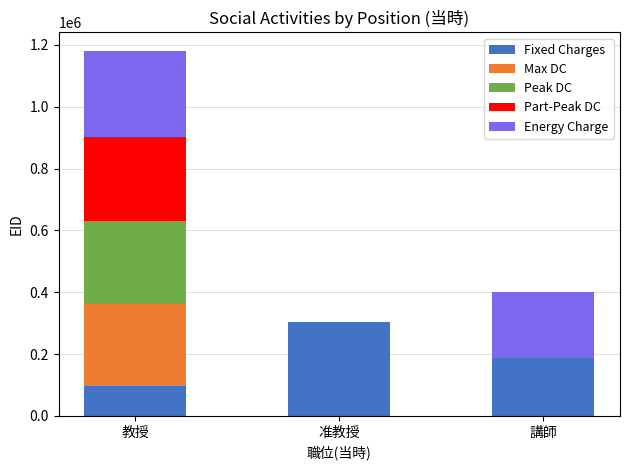

At which label does Fixed Charges reach its peak?

准教授